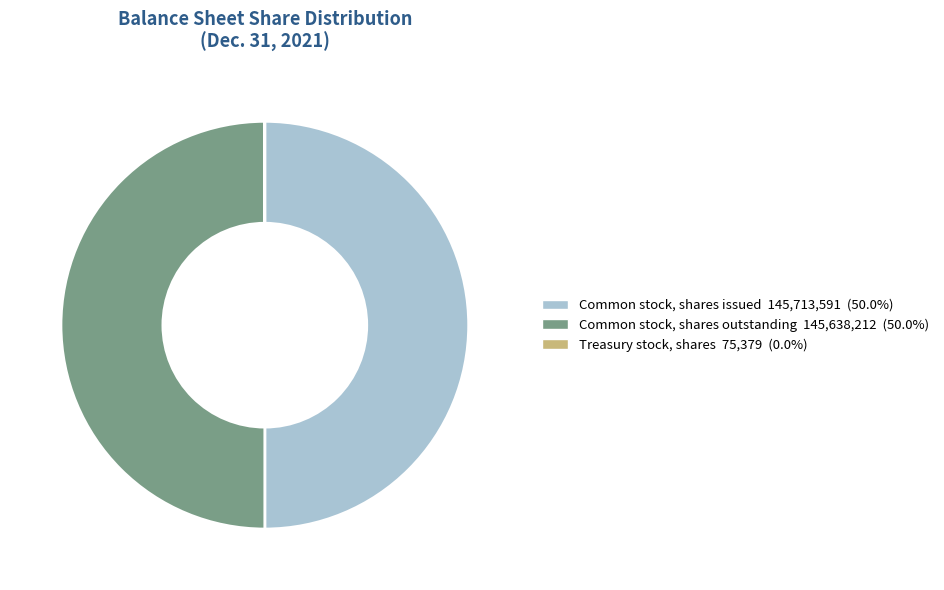

Is Treasury stock, shares the majority of the pie?

No